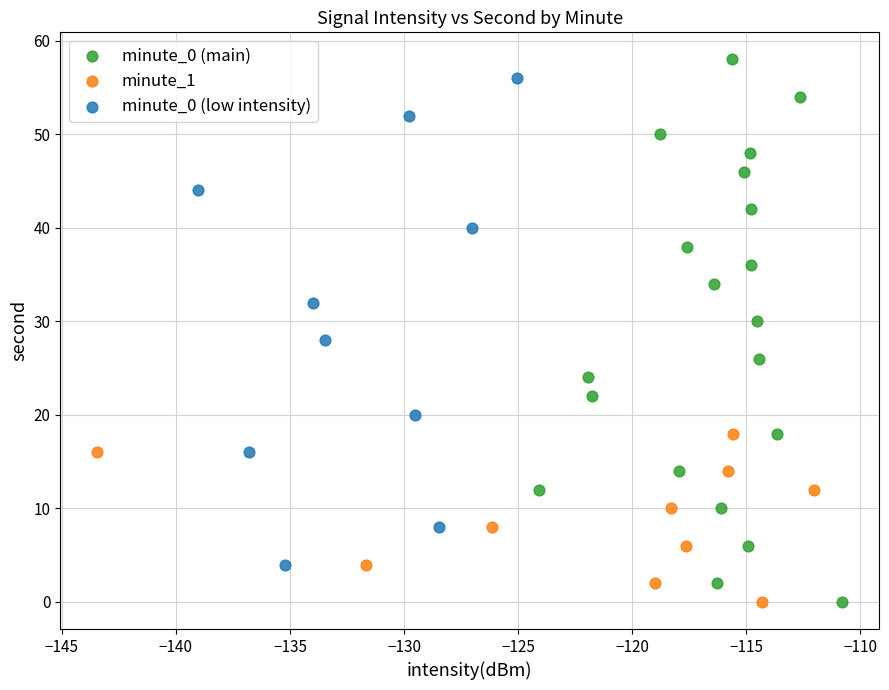

Which series has the largest Y range (max minus min)?

minute_0 (main)